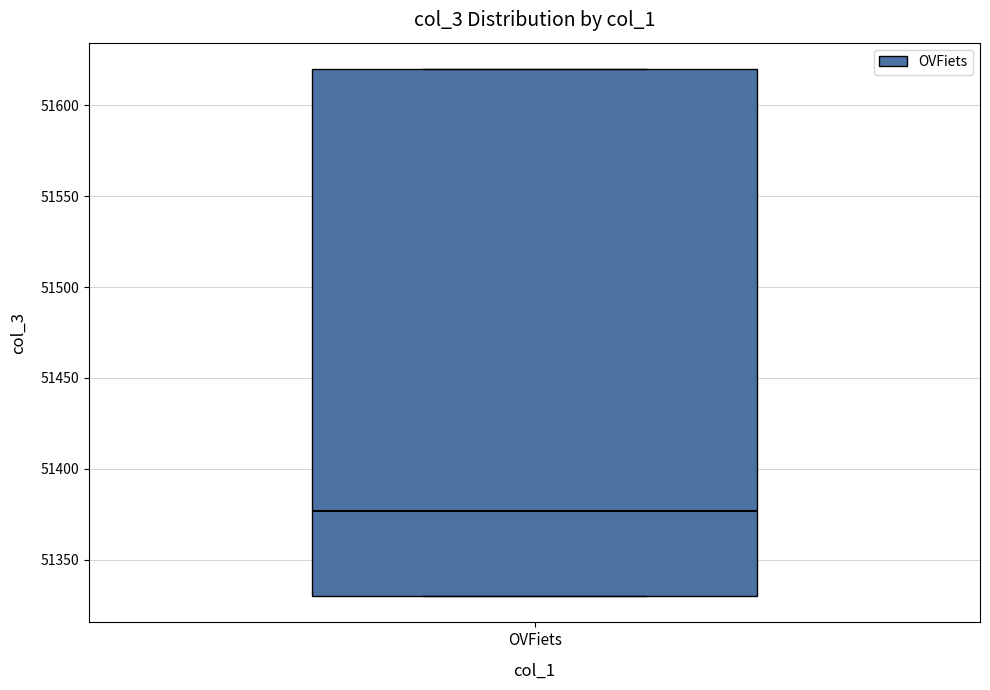

Read this box plot against the y-axis: the position of the median line, the range covered by the box, and the ends of both whiskers. The values are not printed on the chart, so give them approximately, as read against the axis.

median 51375, box 51330 to 51620, whiskers 51330 to 51620